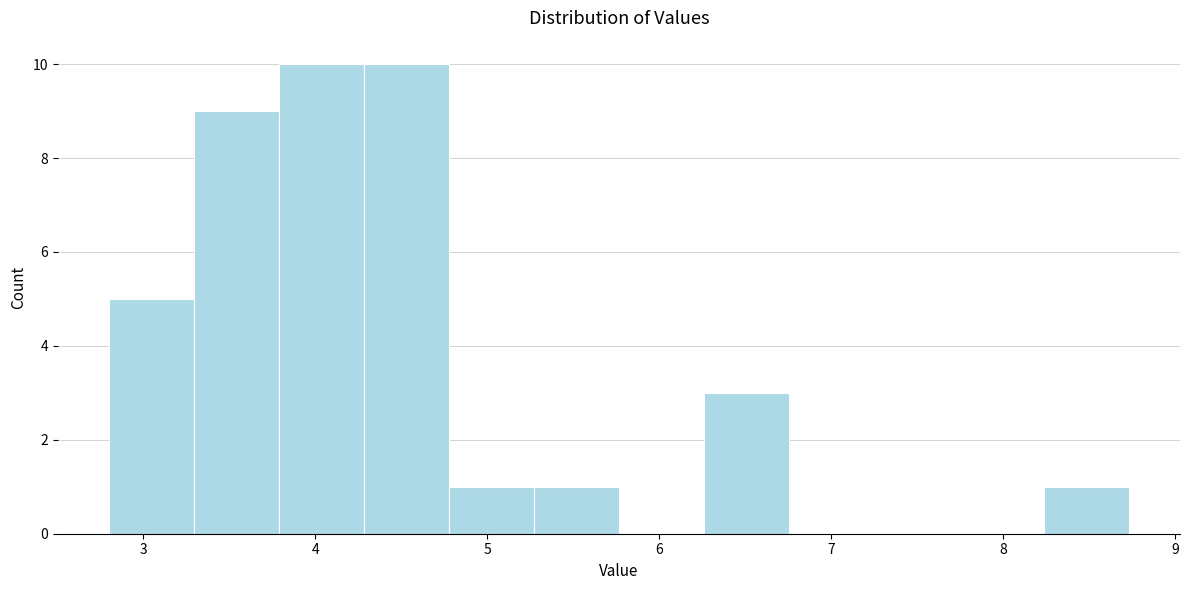

How tall is the bar that spans 4.8 to 5.3 on the x-axis? Neither the bar edges nor the heights are printed on the chart, so give them approximately, as read against the axes.

1